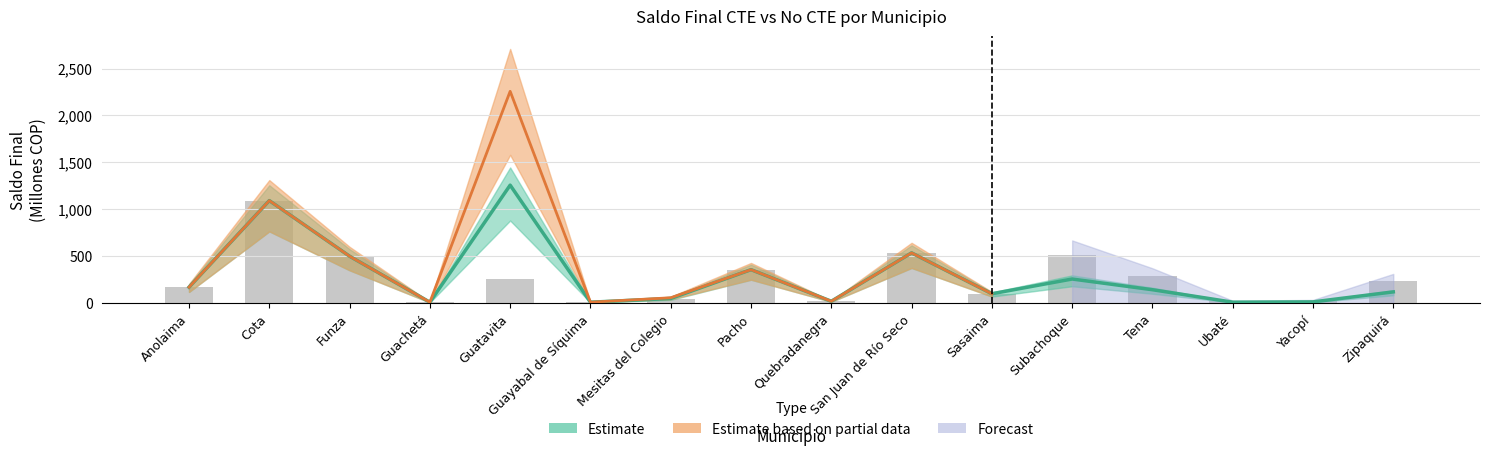

Is it true that the value at Quebradanegra is 20.0?

True